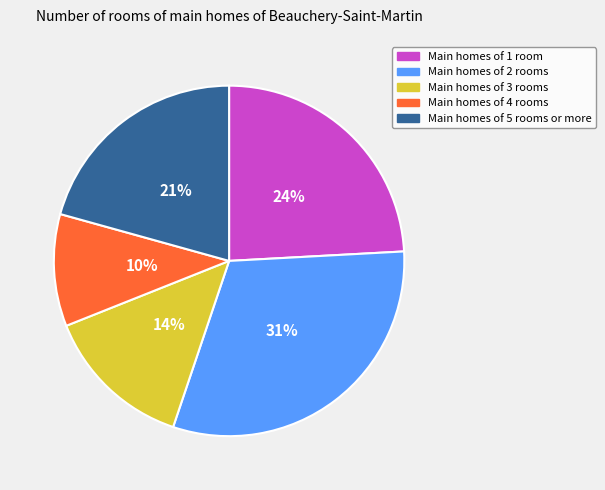

Count the number of slices in the pie.

5